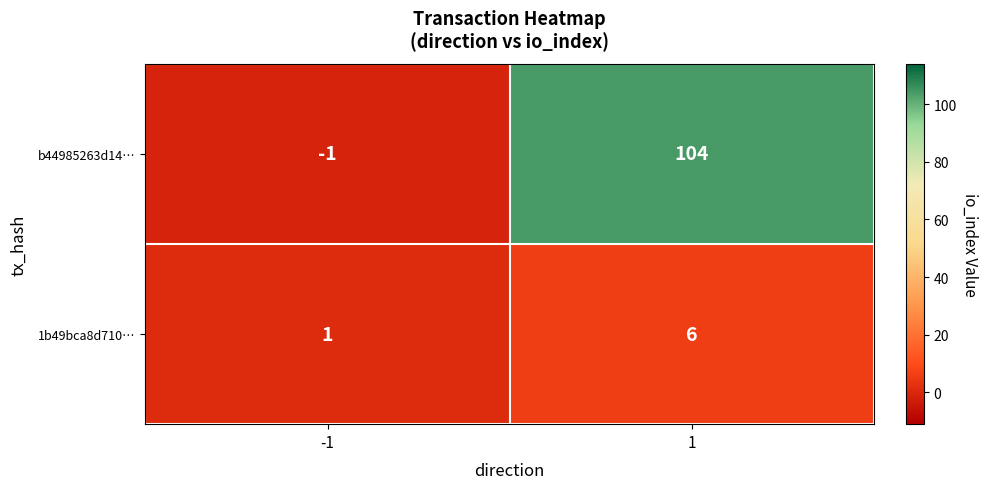

Which label corresponds to the largest value in the chart?

1